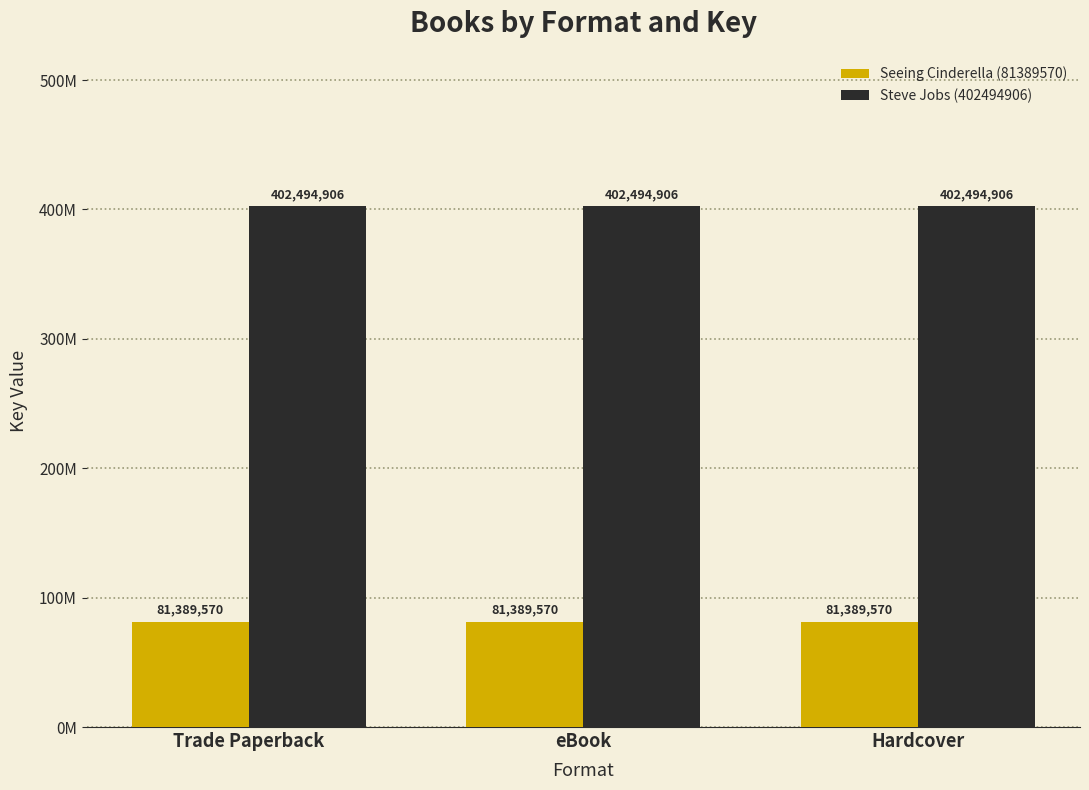

What is the smallest value displayed?

81389570